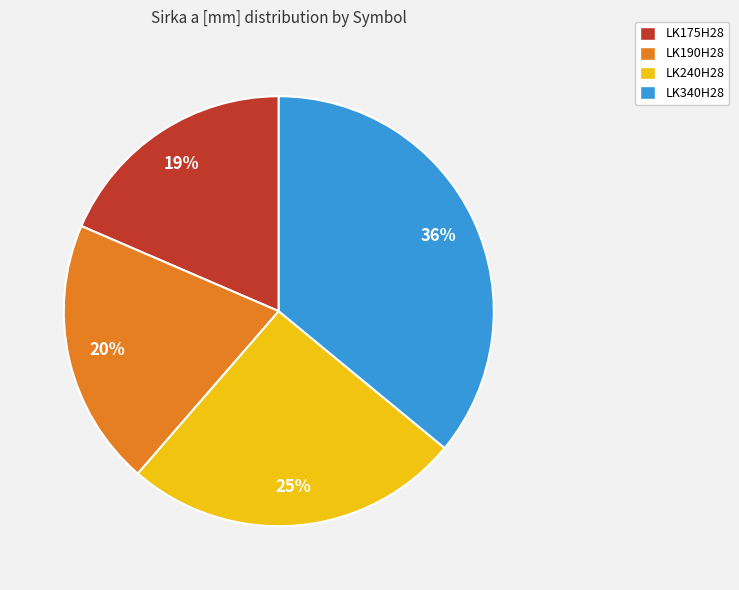

Between LK190H28 and LK340H28, which is larger?

LK340H28